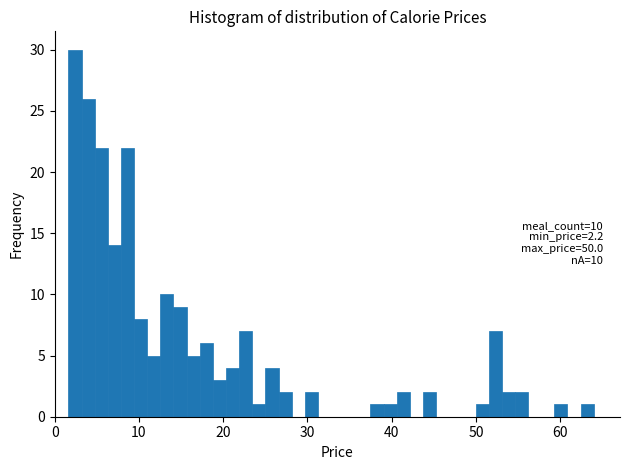

Around what value on the x-axis is the tallest bar? Give the approximate position of its centre, as read against the axis.

2